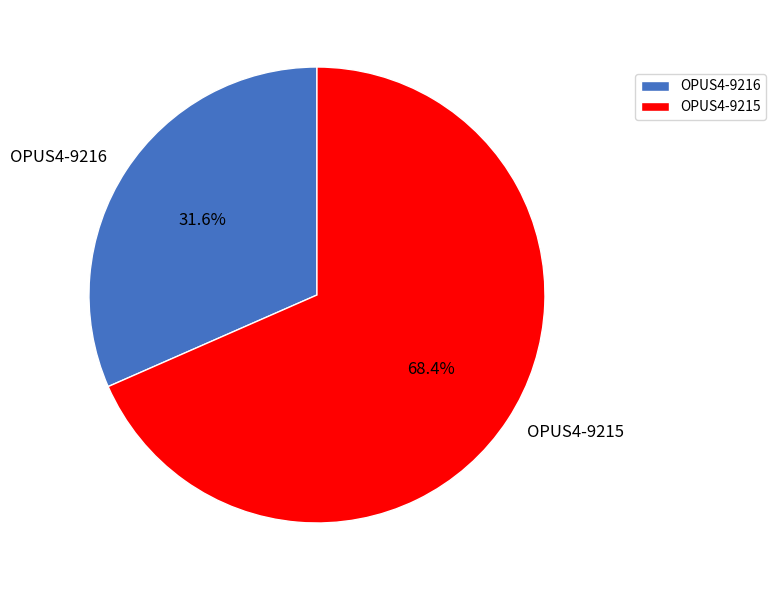

True or false: OPUS4-9216 accounts for 26% of the total.

False